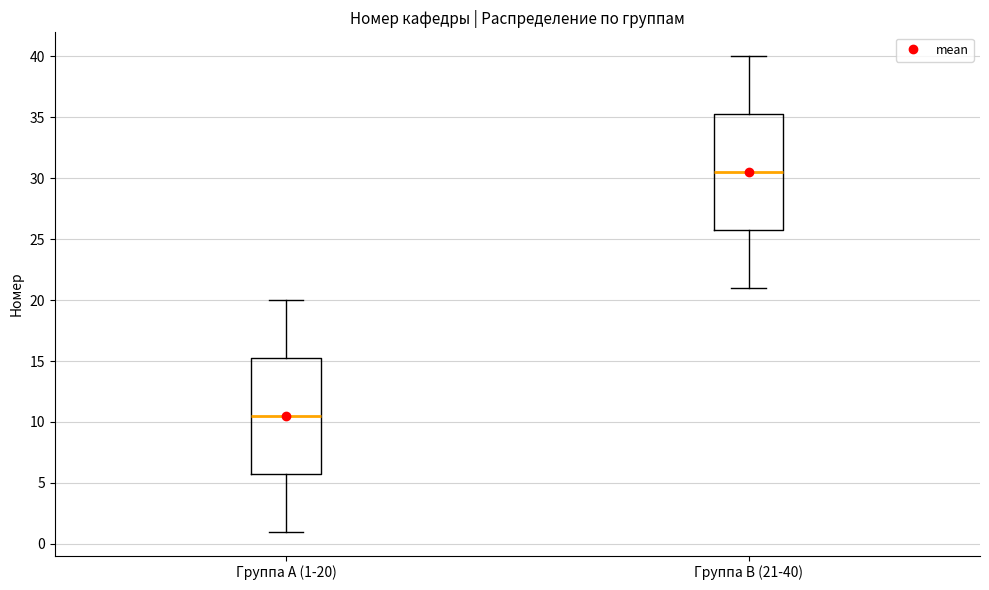

Reading left to right, read every box against the y-axis: the position of its median line, the range the box covers, and the ends of its whiskers. The values are not printed on the chart, so give them approximately, as read against the axis.

Группа A (1-20): median 10.5, box 6.0 to 15.5, whiskers 1.0 to 20.0
Группа B (21-40): median 30.5, box 26.0 to 35.5, whiskers 21.0 to 40.0